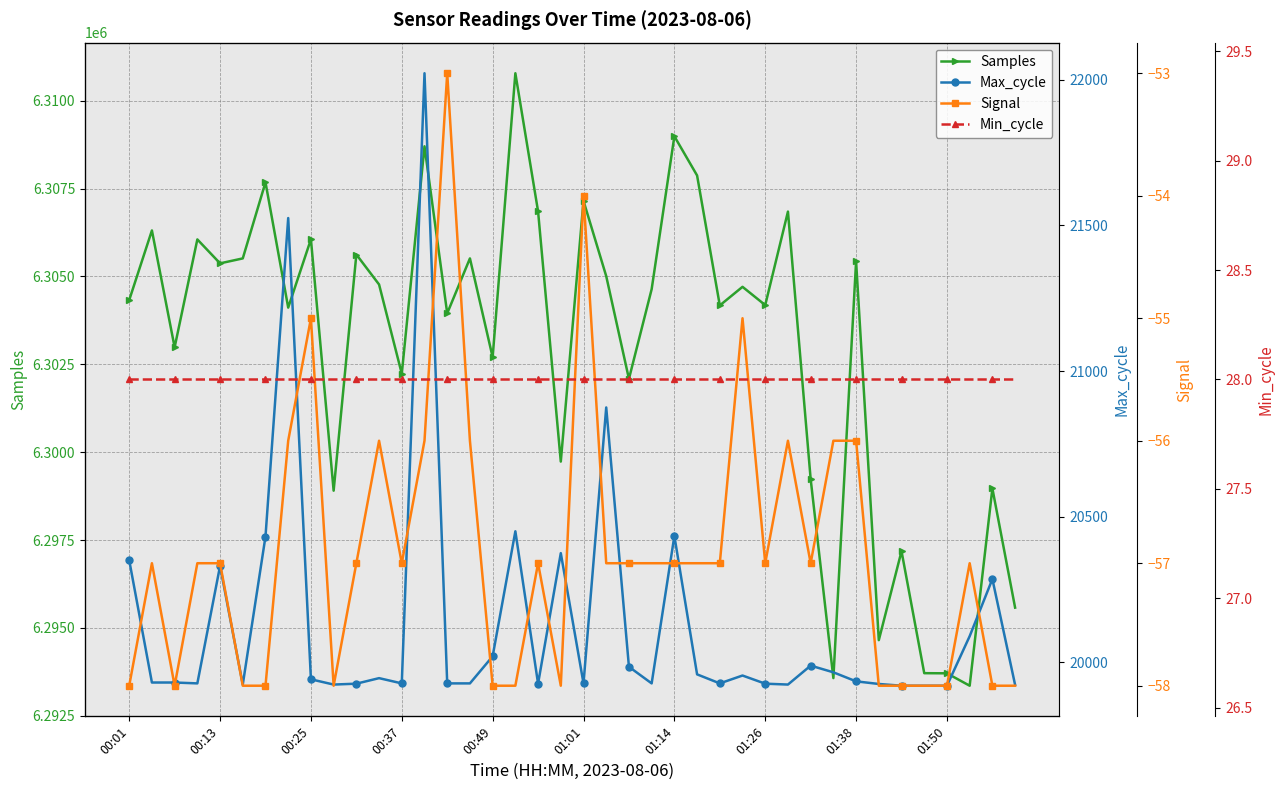

How many values in the Signal series are below -57?

14